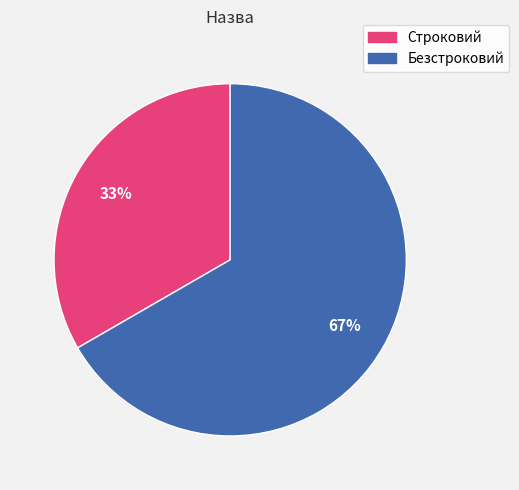

Combined, do Безстроковий and Строковий account for over 50%?

Yes